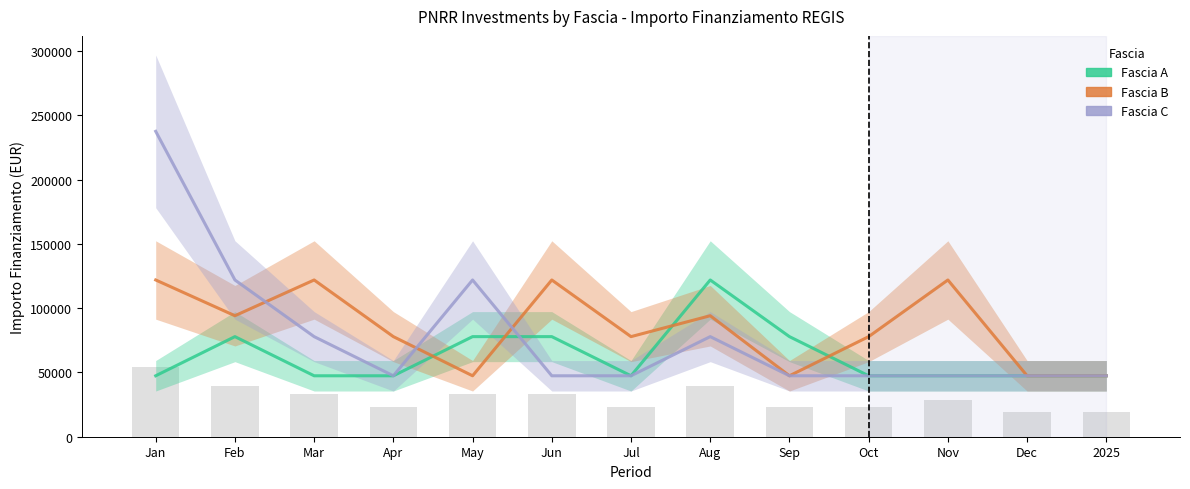

What is the label of the 12th bar from the right?

Feb